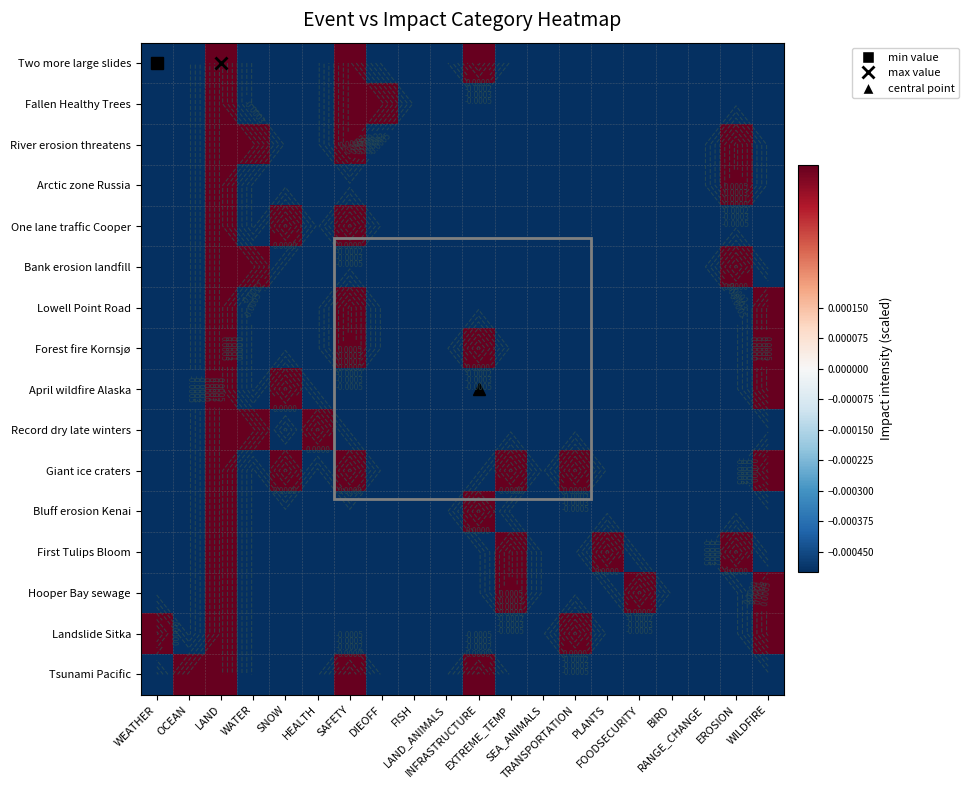

Where is April wildfire Alaska nearest to the value 0?

WEATHER